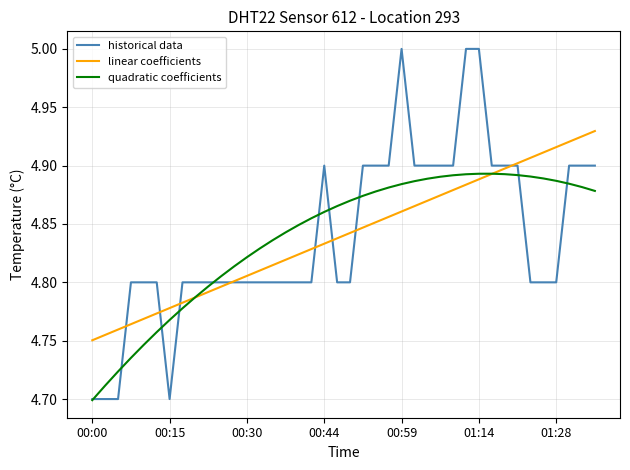

Which series has the largest range (max minus min)?

historical data